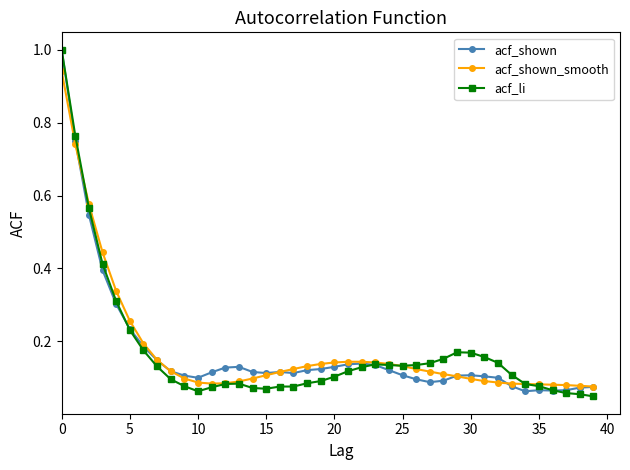

True or false: acf_shown has more than 2 points higher than both neighbors.

True